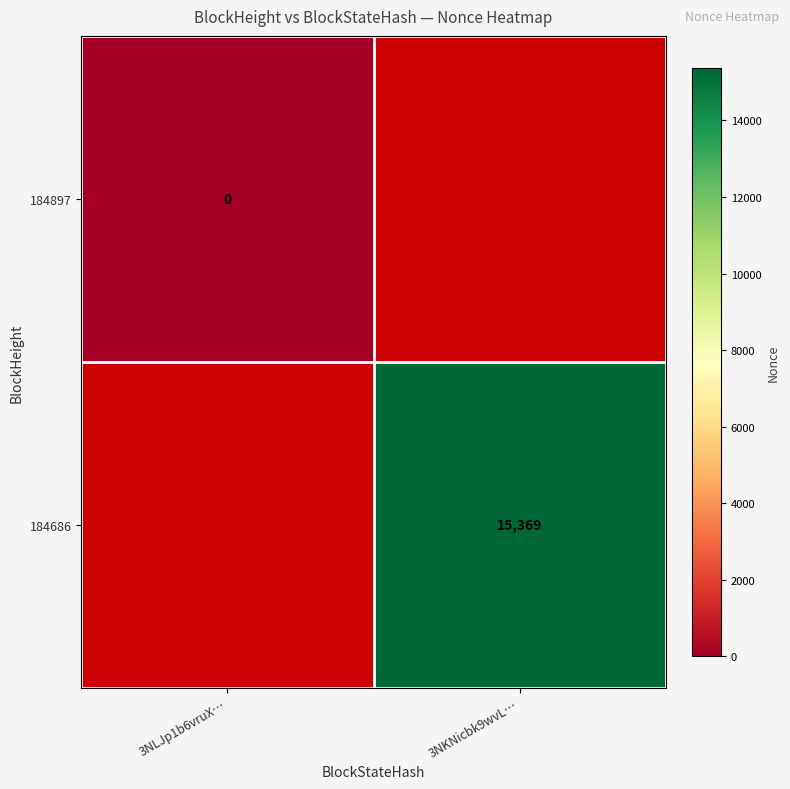

Count the number of data series in this chart.

2